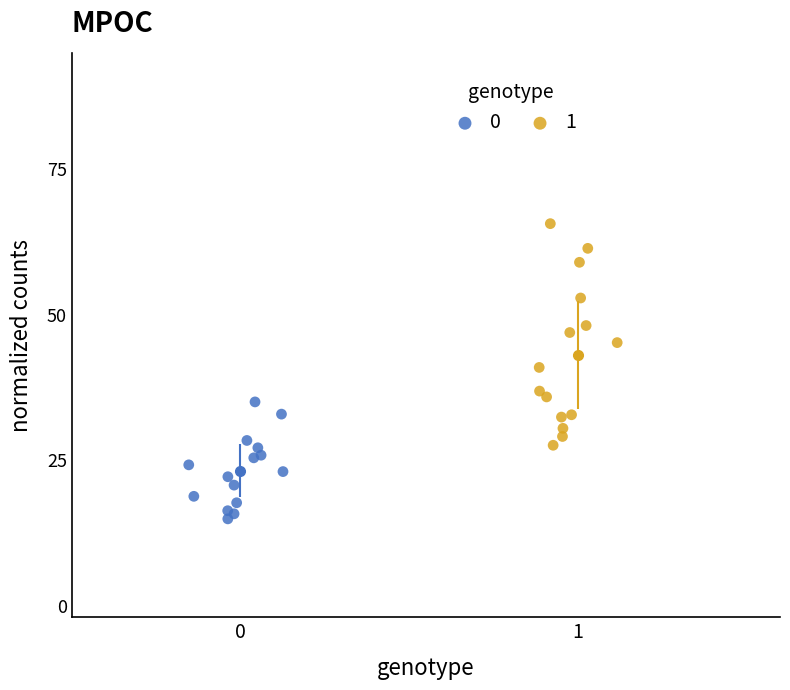

Which series contains the highest Y value?

1